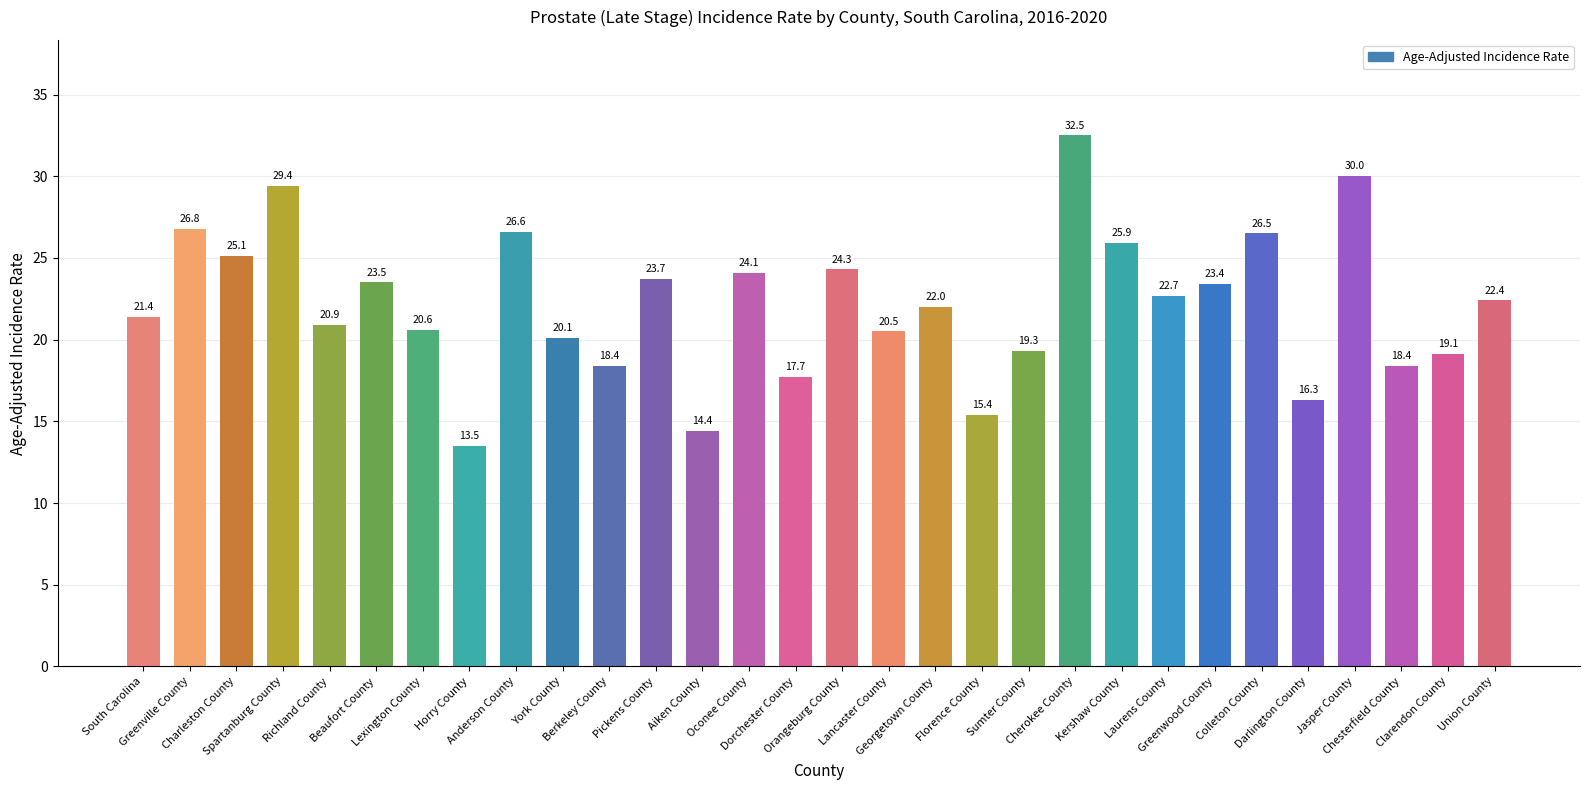

Does the chart contain any negative values?

No